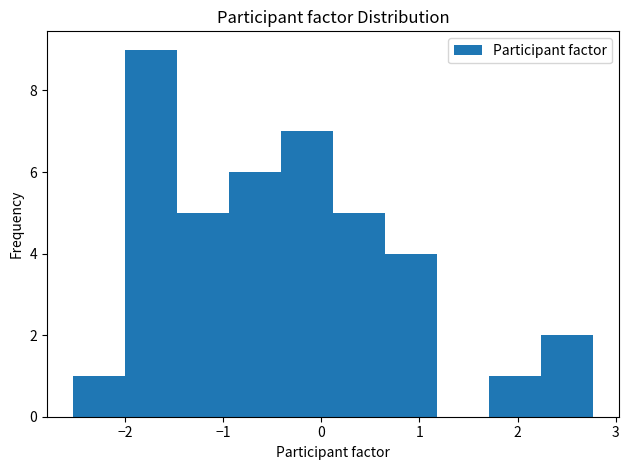

Reading left to right, transcribe this chart: for each bar, give the range it covers on the x-axis and its height. Neither the bar edges nor the heights are printed on the chart, so give them approximately, as read against the axes.

-2.5 to -2.0: 1
-2.0 to -1.5: 9
-1.5 to -0.9: 5
-0.9 to -0.4: 6
-0.4 to 0.1: 7
0.1 to 0.7: 5
0.7 to 1.2: 4
1.2 to 1.7: 0
1.7 to 2.2: 1
2.2 to 2.8: 2